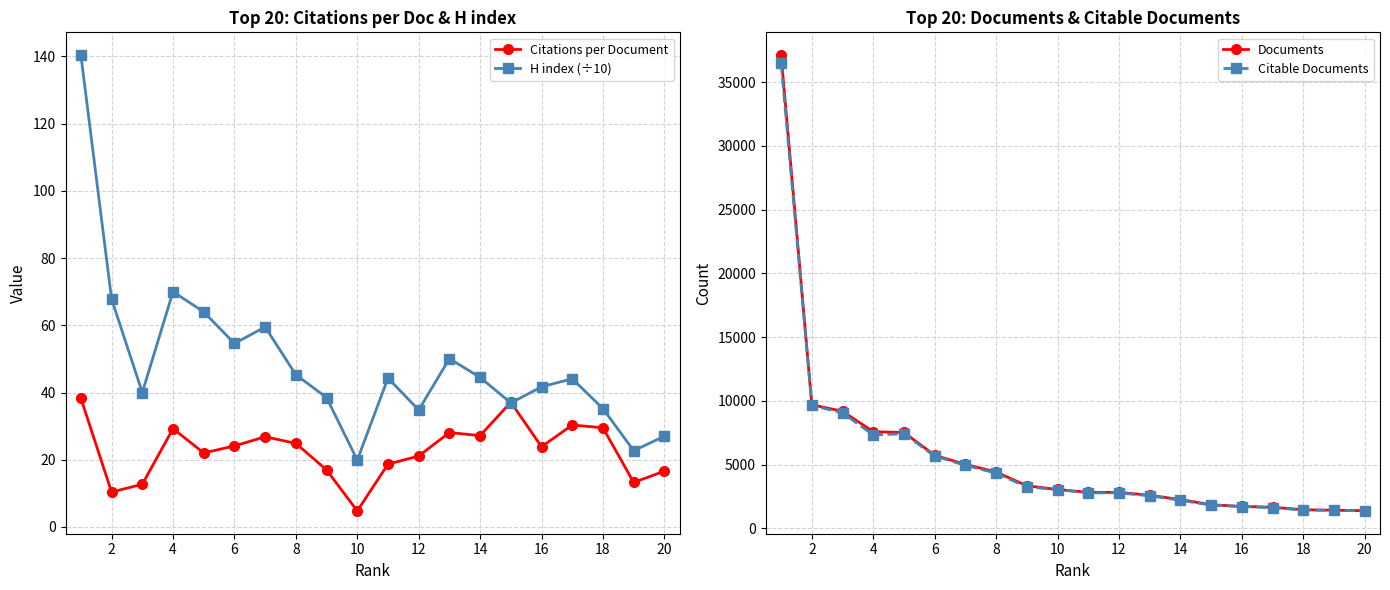

Where is Documents nearest to the value 19254?

2